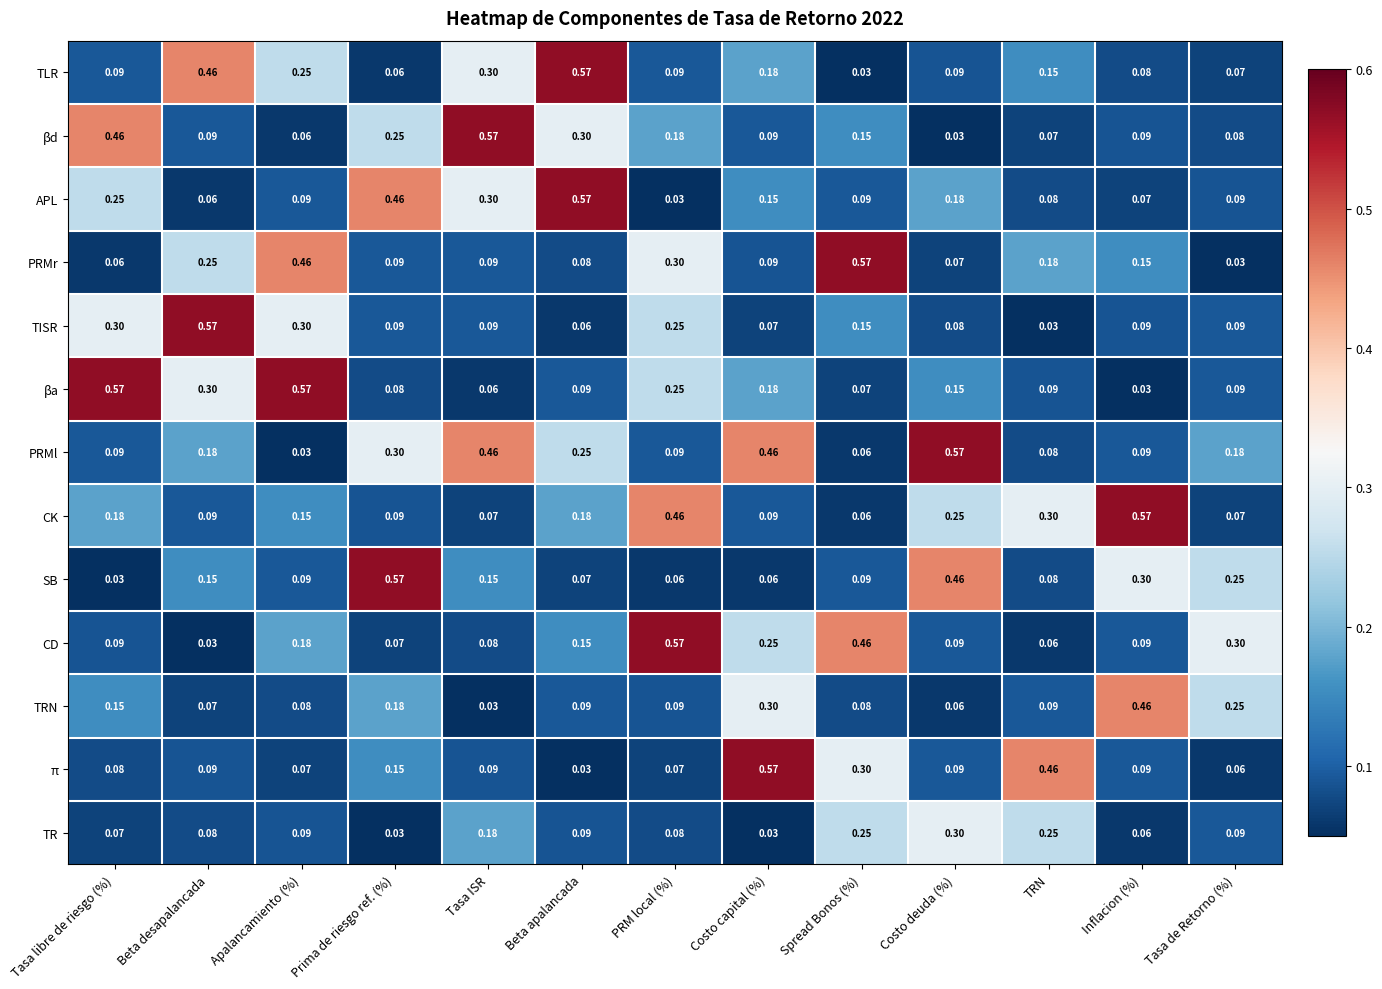

At which category is the sum across all series the highest?

Beta apalancada